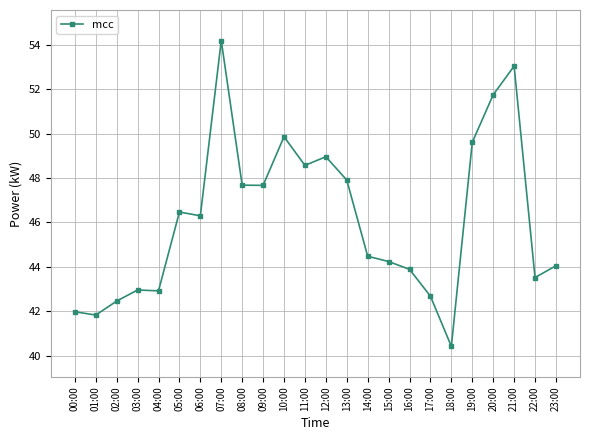

Is it true that the value at 07:00 is 54.2?

True